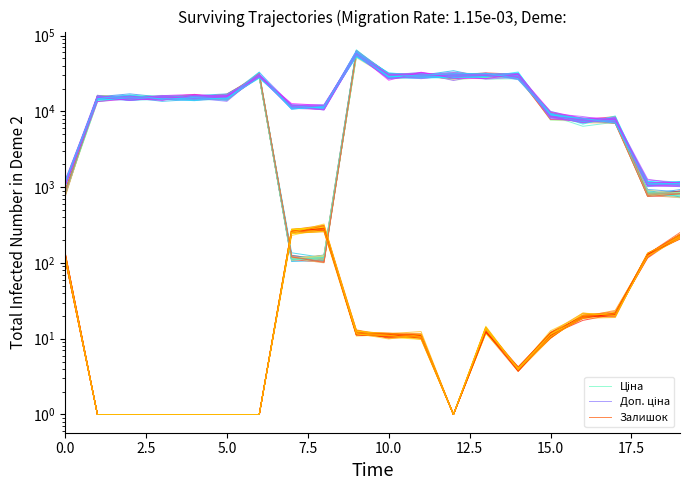

What is the highest value of the Доп. ціна series?

56933.1